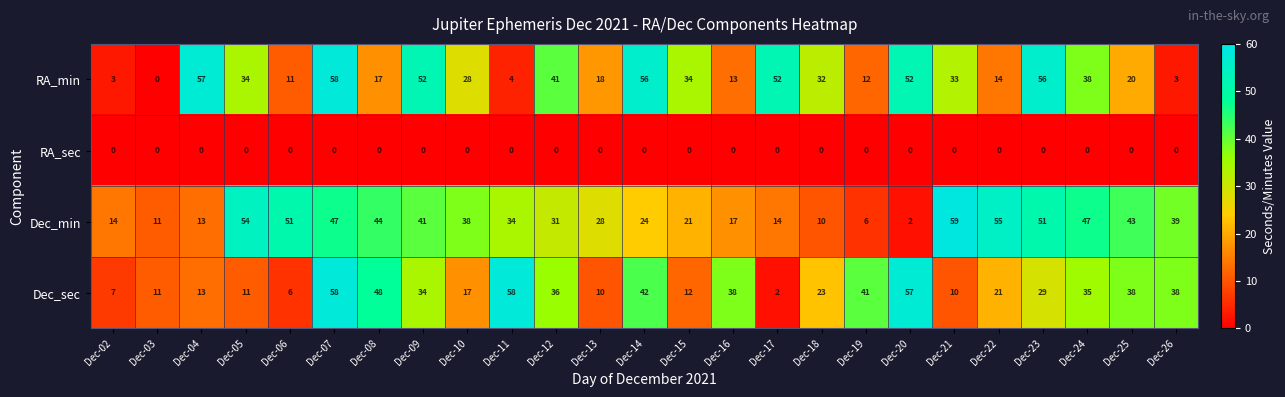

Which series changed the most between Dec-02 and Dec-04?

RA_min